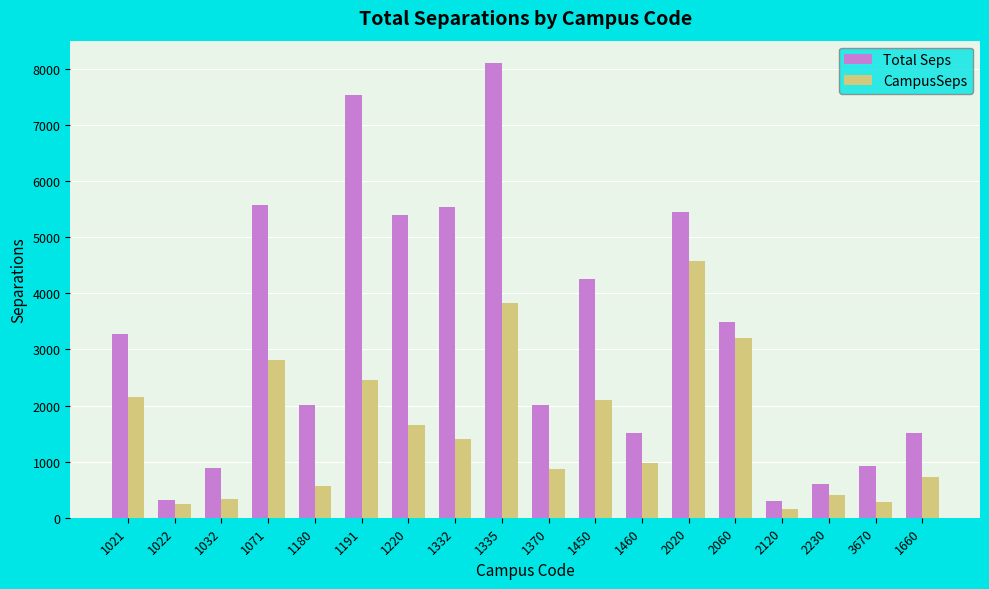

The value of CampusSeps at 1071 is 2811.3. True or false?

True